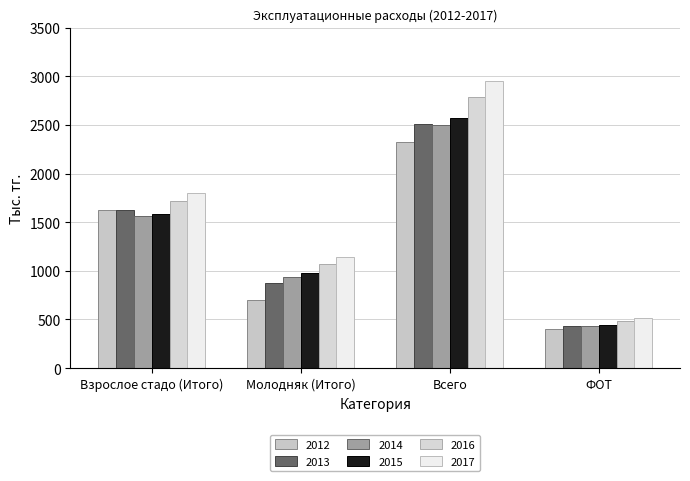

At which label does 2014 first exceed 1560?

Взрослое стадо (Итого)